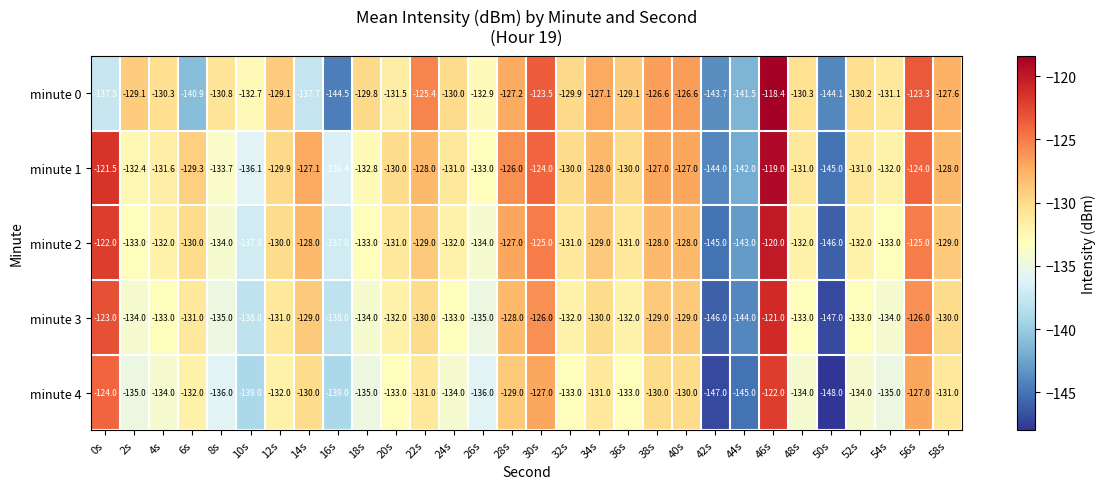

What is the smallest value displayed?

-148.0